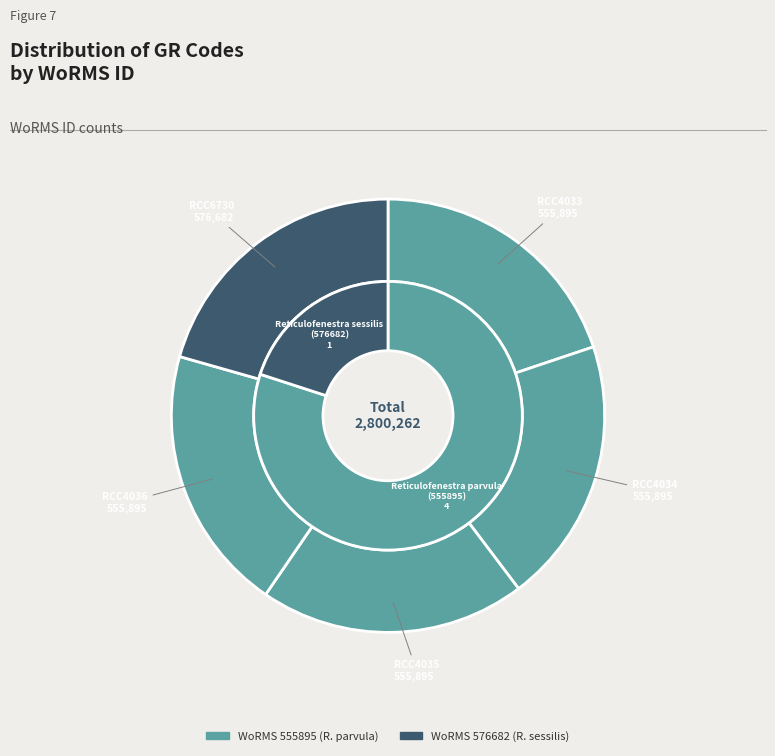

How many slices are in this pie chart?

5